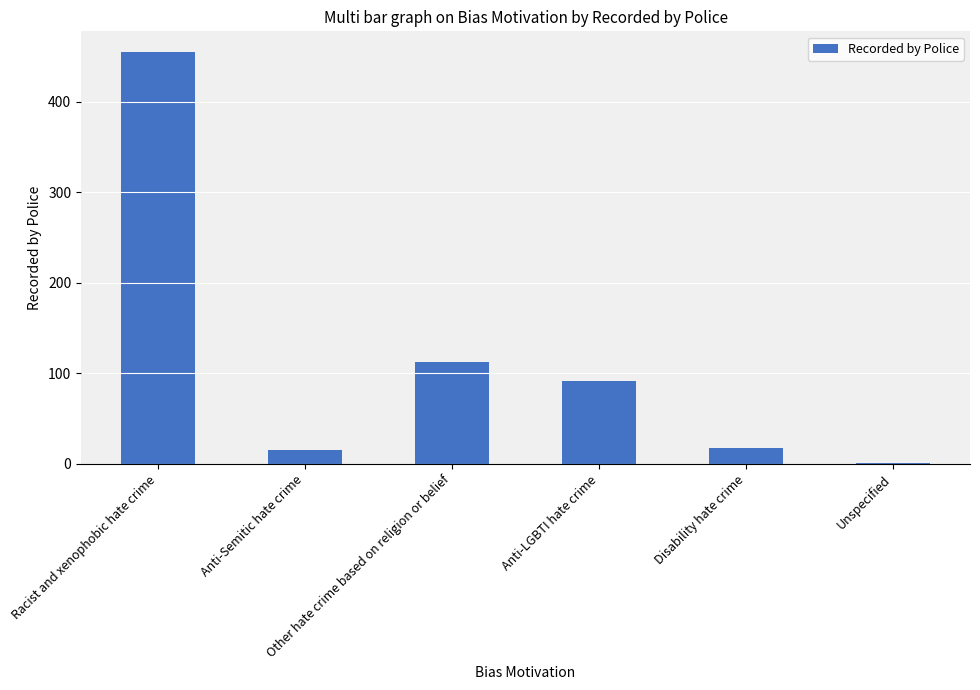

What value does the data have at Other hate crime based on religion or belief, to the nearest 50?

100